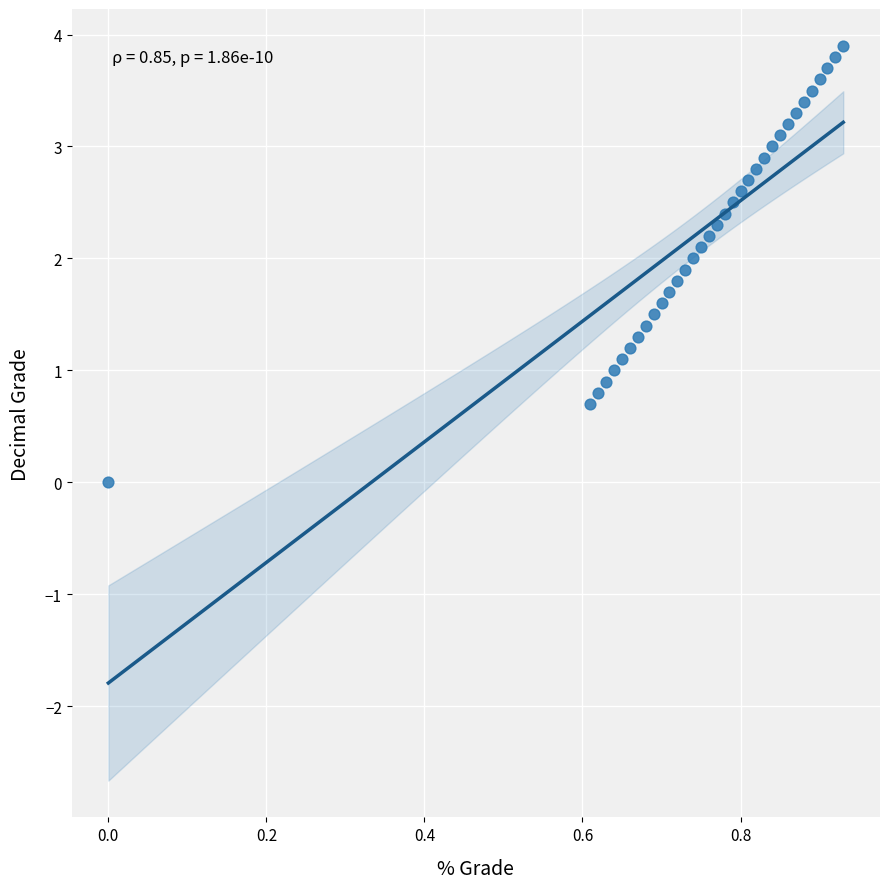

What is the range of Y values (max minus min)?

3.9